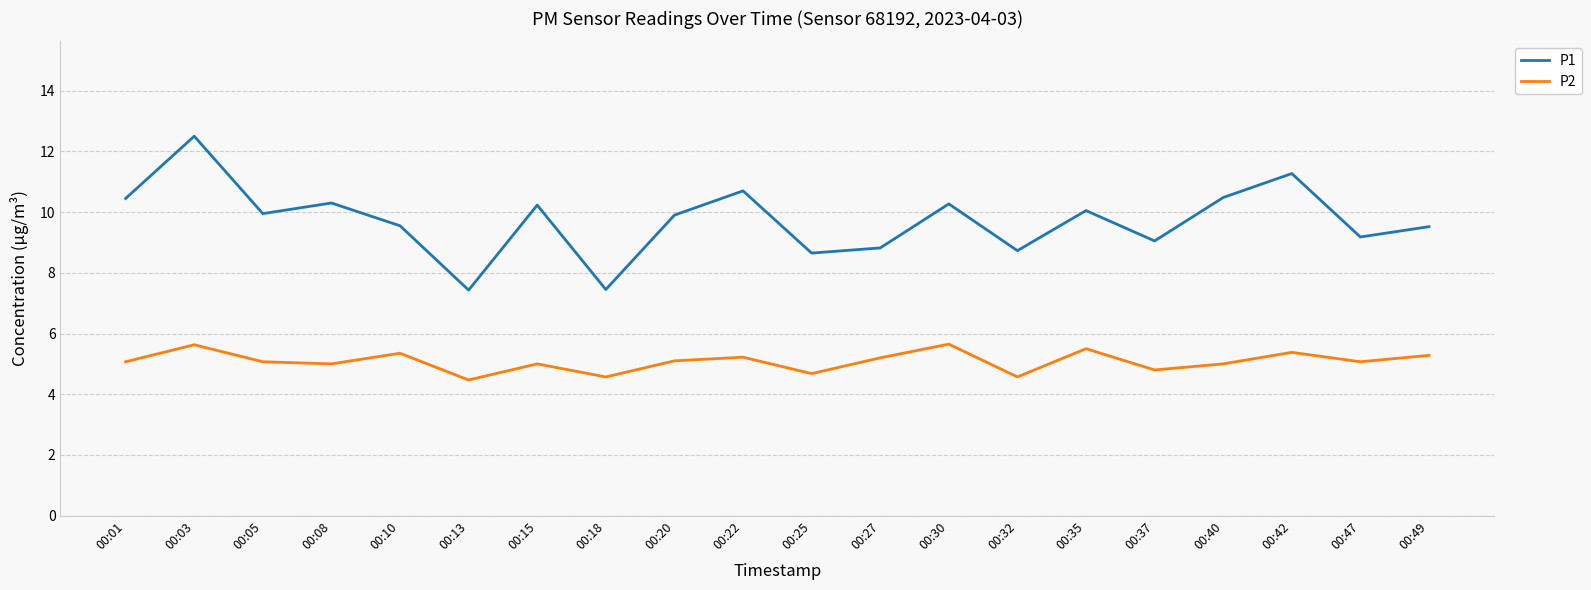

How many lines are shown in the chart?

2